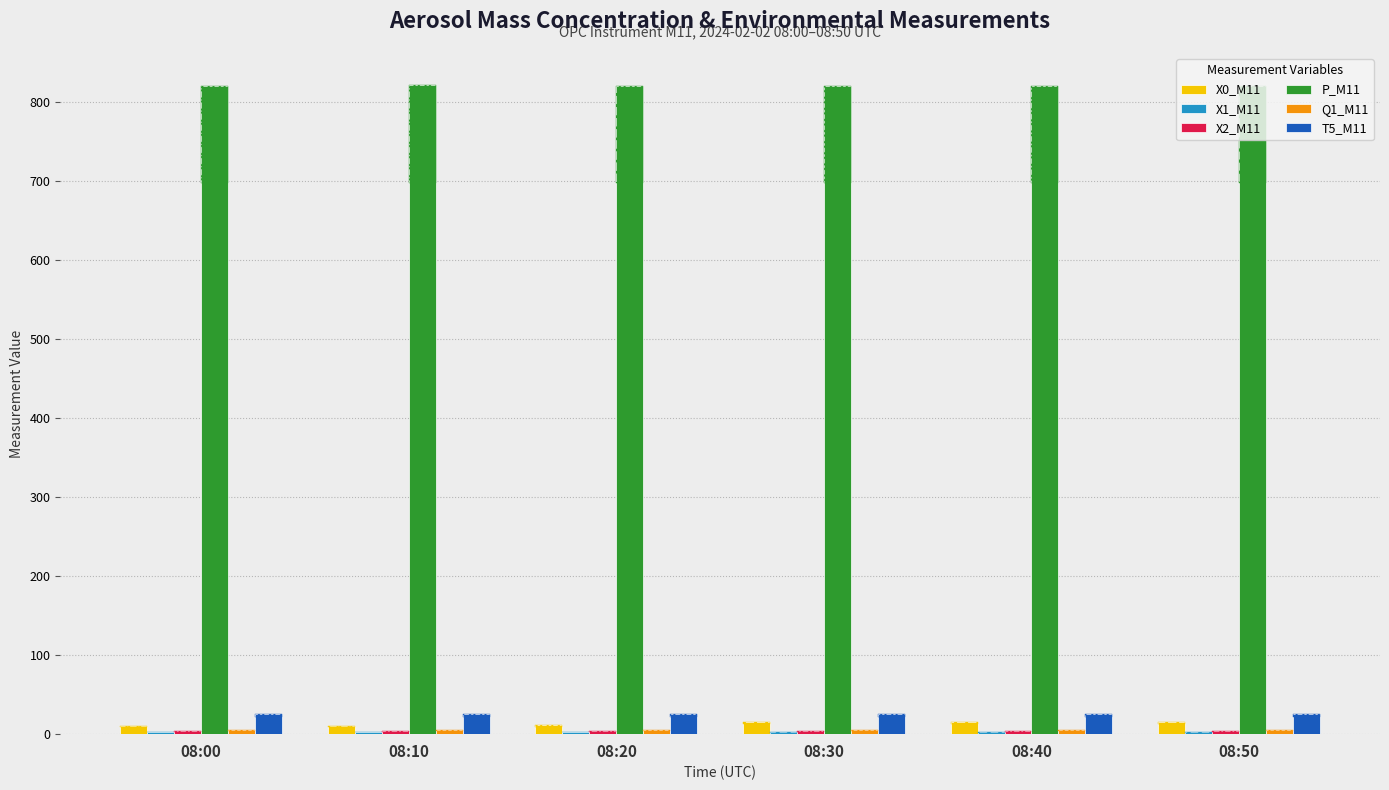

What are all the series names shown in the legend?

X0_M11, X1_M11, X2_M11, P_M11, Q1_M11, T5_M11